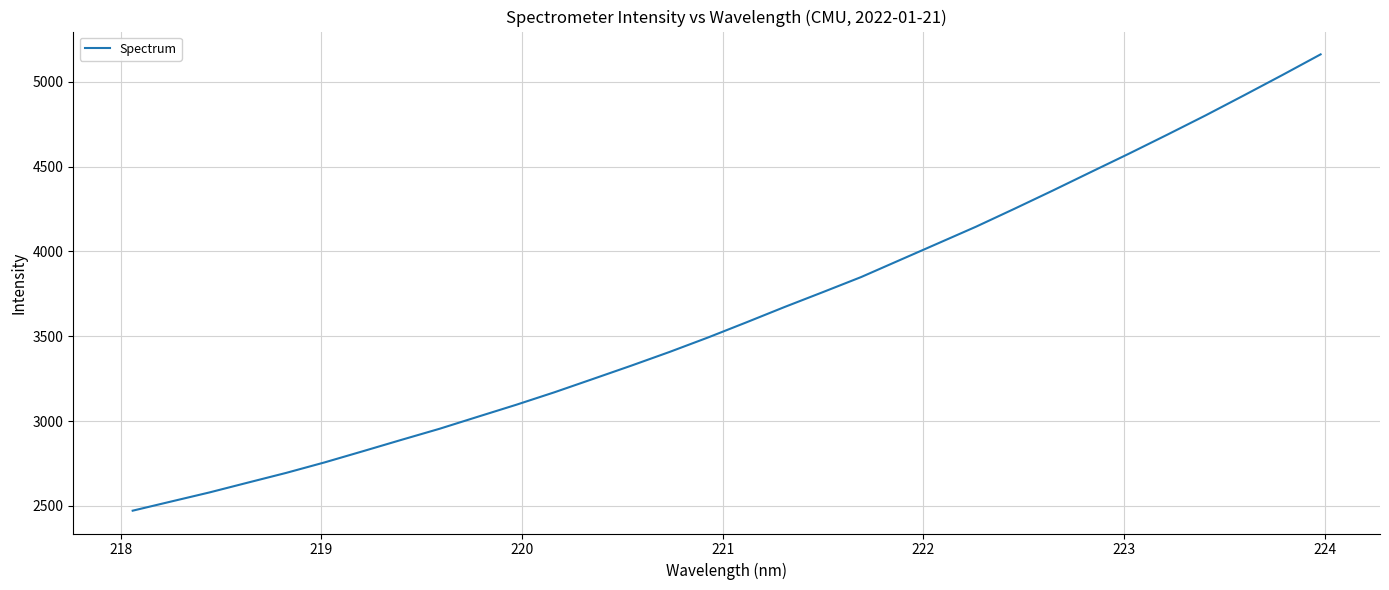

What is the difference between the maximum and minimum values?

2691.2